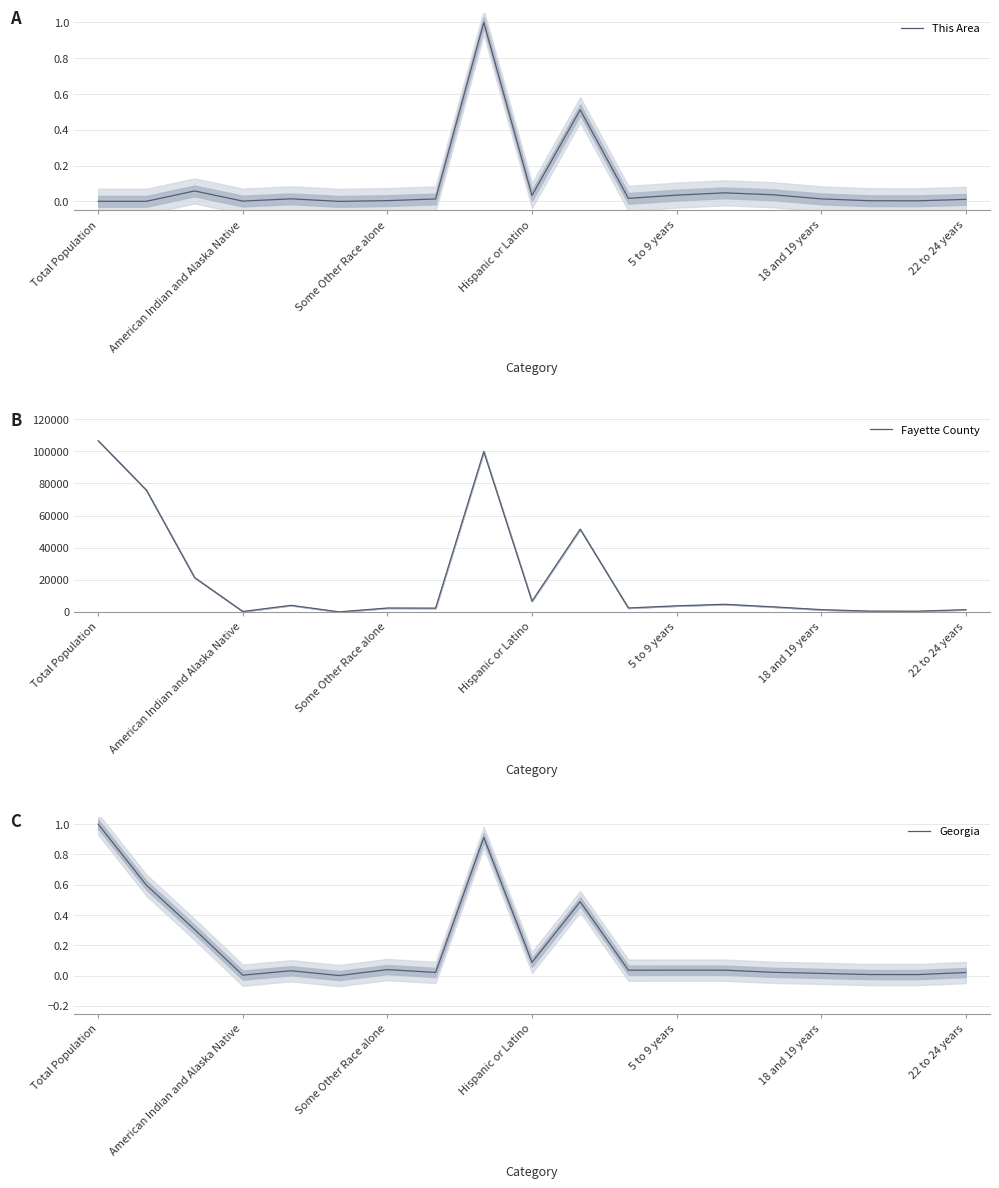

What is the sum of all This Area values?

1.8